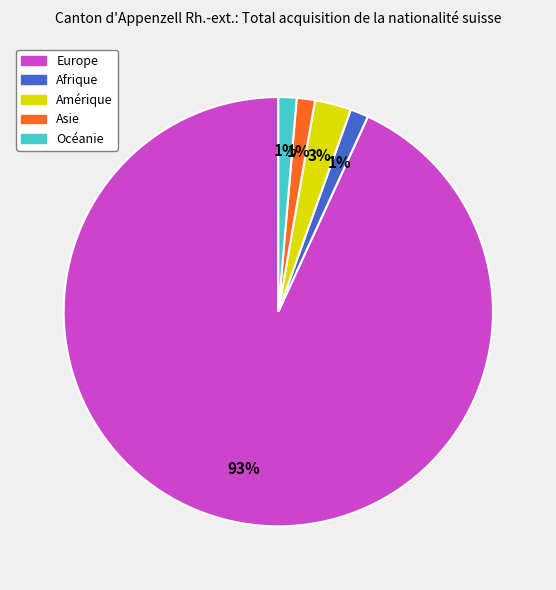

Is the sum of Amérique and Océanie greater than half?

No